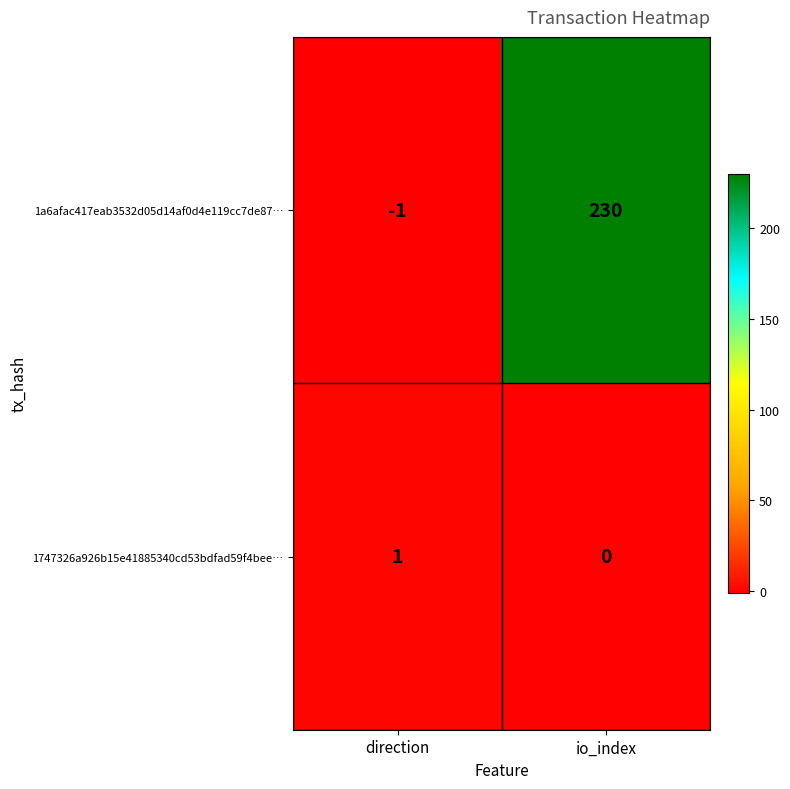

Which category has the lowest value in the 1747326a926b15e41885340cd53bdfad59f4bee… series?

io_index